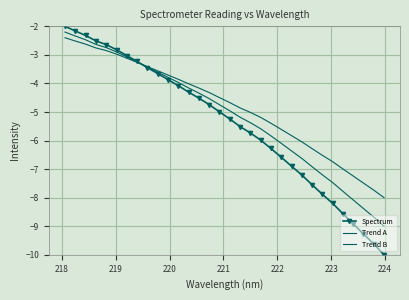

Rank the series by their average value, from highest to lowest.

Trend B, Trend A, Spectrum